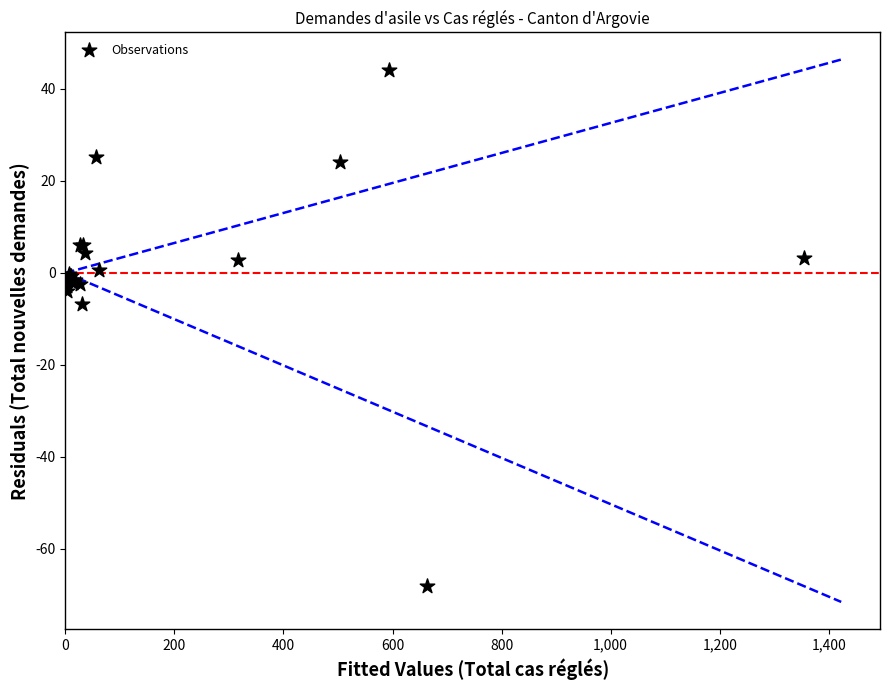

What Y value in the scatter plot is closest to -11?

-6.9